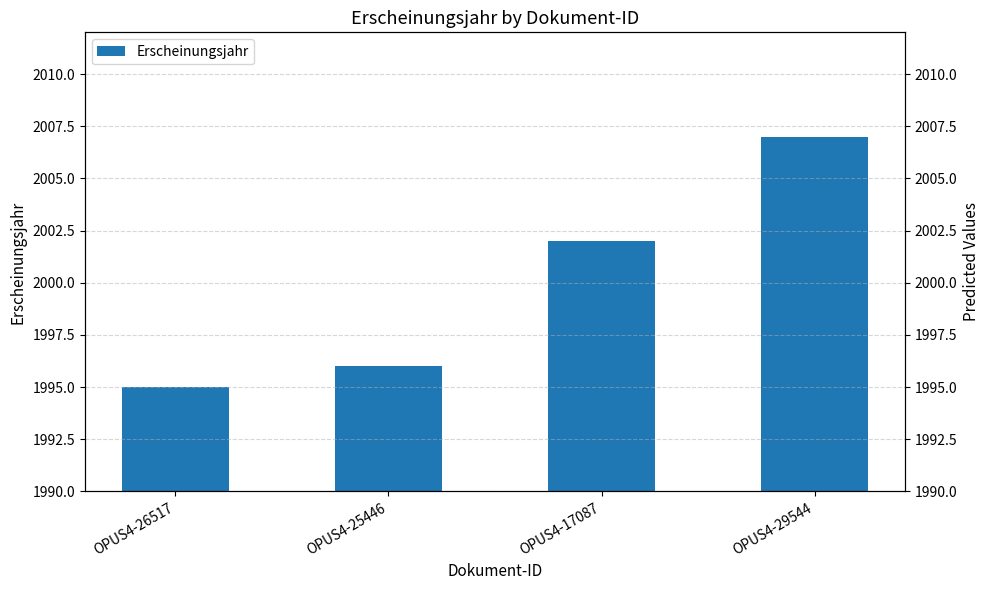

What is the label of the 4th bar from the right?

OPUS4-26517